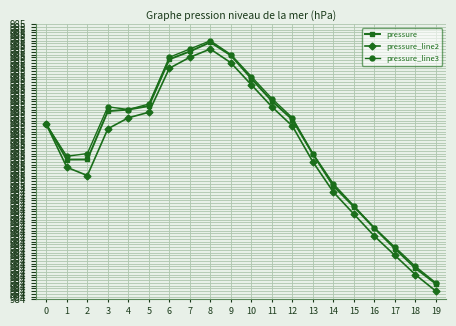

In pressure, how many points are higher than both neighbors (excluding endpoints)?

1